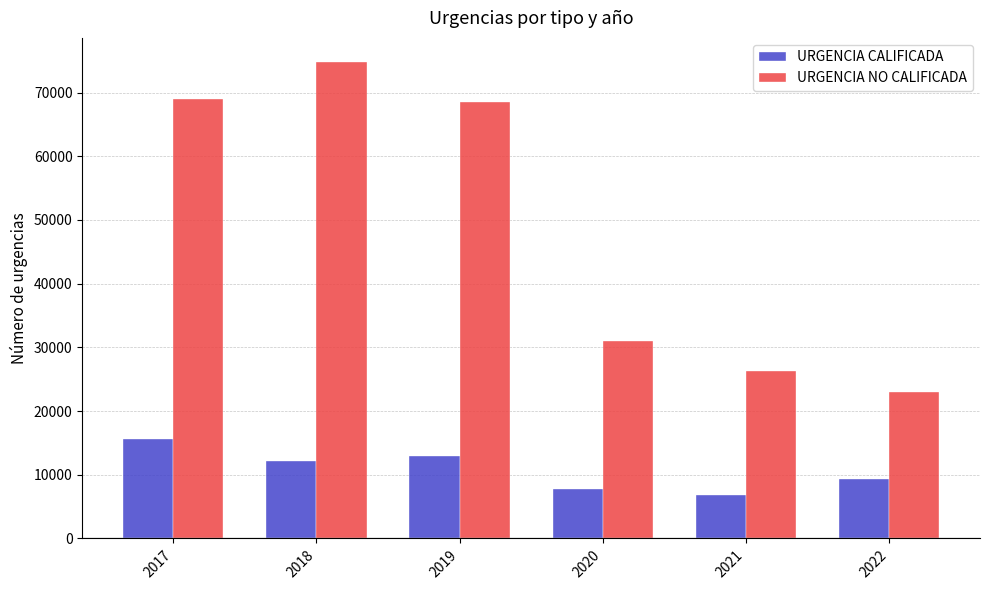

At which label does URGENCIA NO CALIFICADA first exceed 68476?

2017